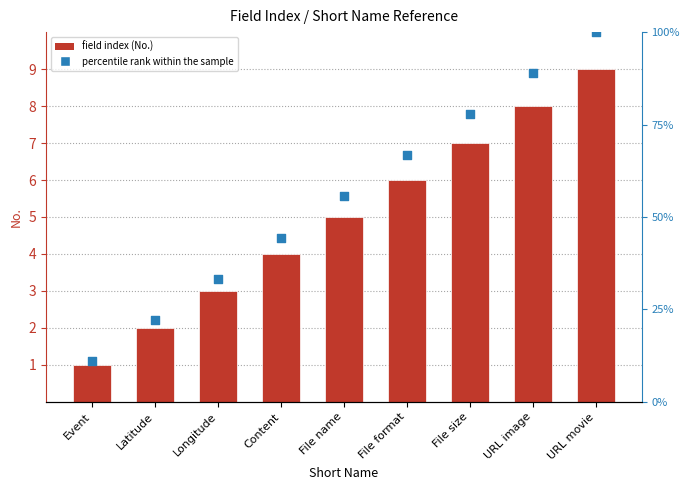

At which category is the sum across all series the highest?

URL movie